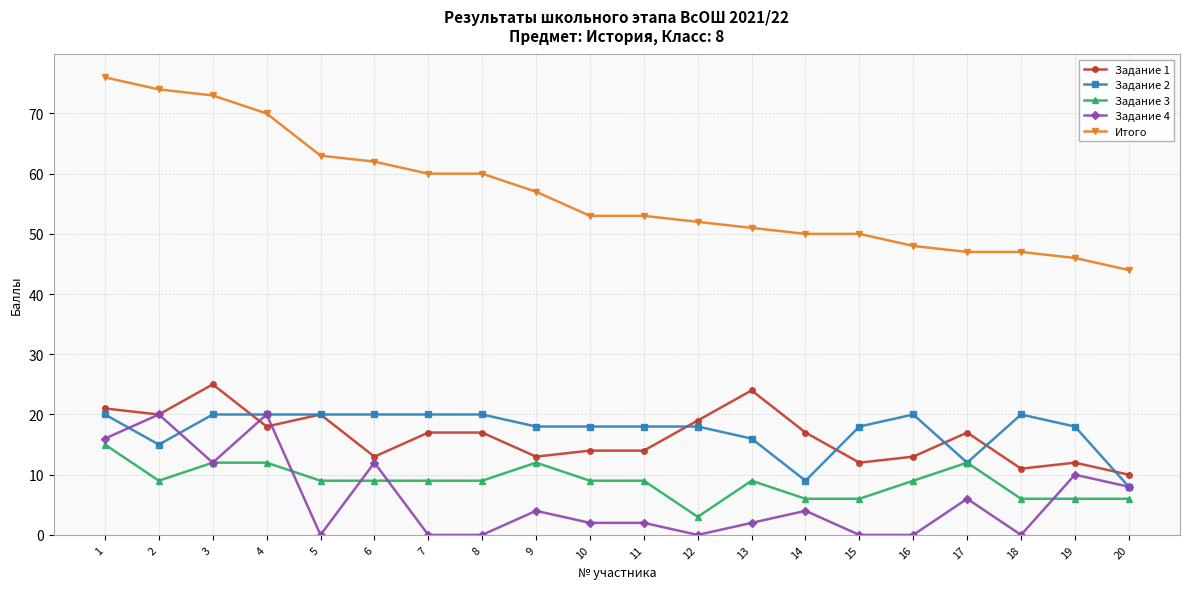

What is the value of the Задание 1 point at the 18th from the left?

11